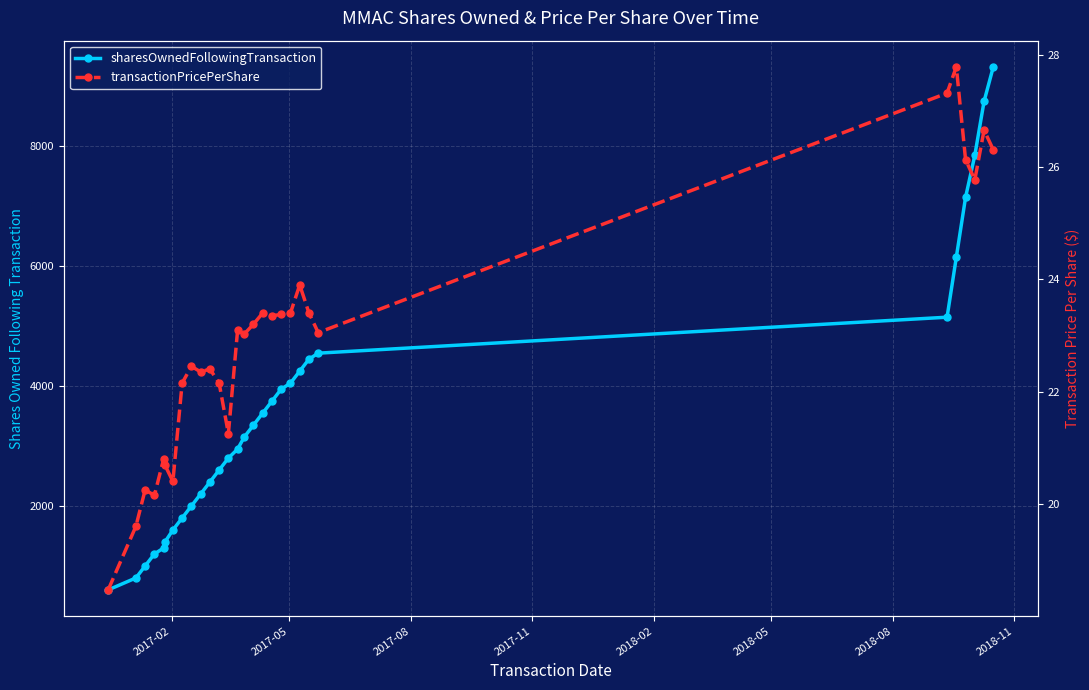

The value of sharesOwnedFollowingTransaction at 26 is 3968.5. True or false?

False